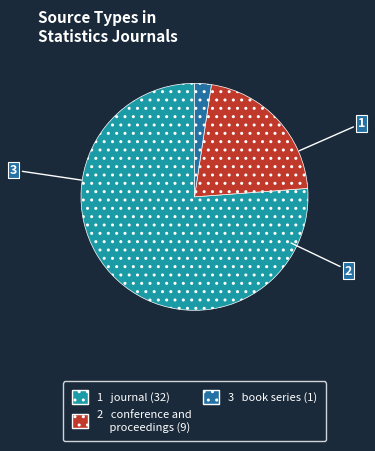

Does any single category account for the majority?

Yes